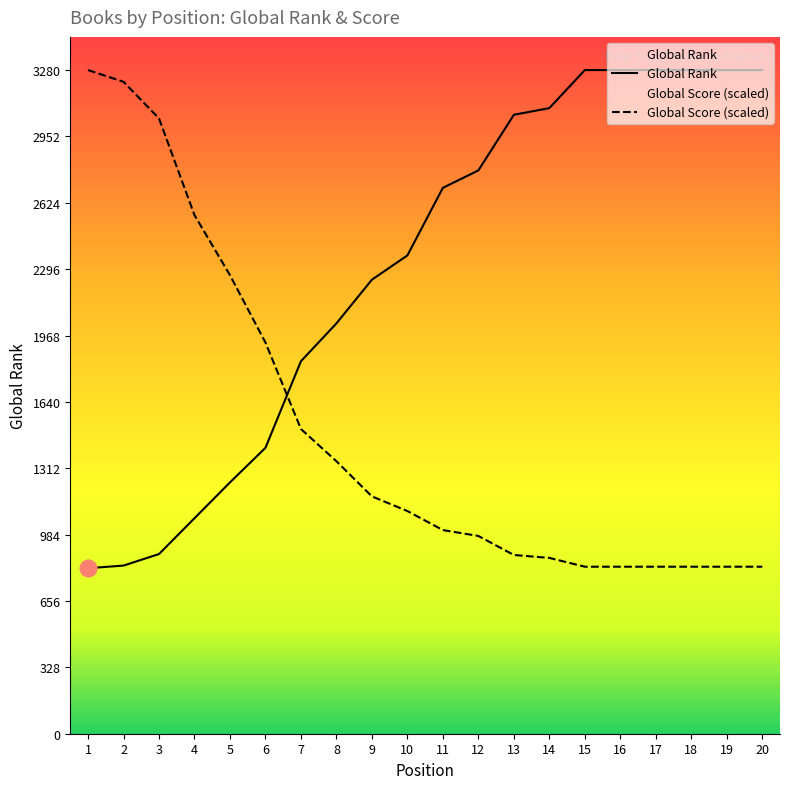

What is the total value across all series at 2?

4053.1